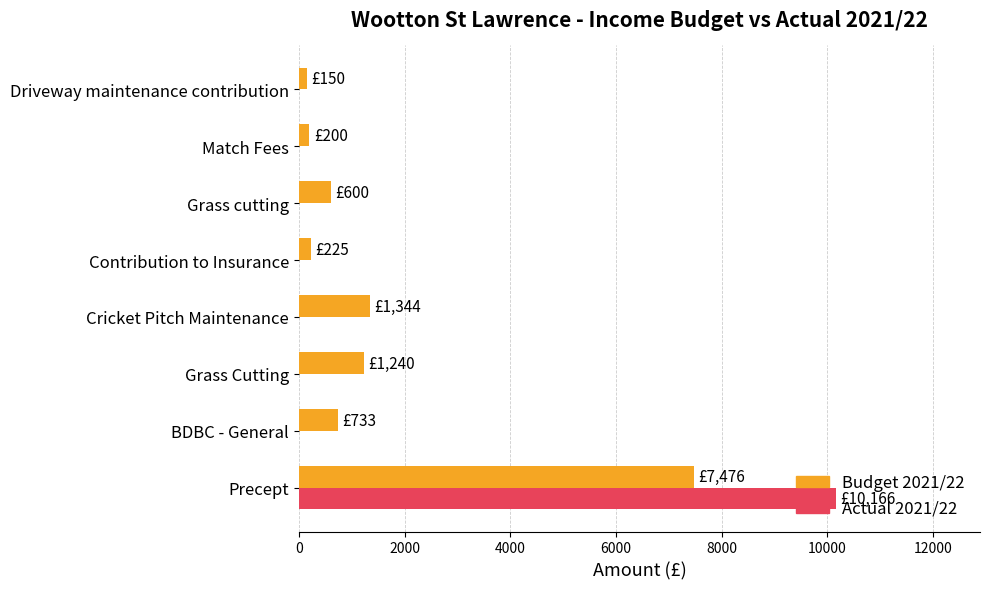

Is it true that Actual 2021/22 equals -5702 at BDBC - General?

False